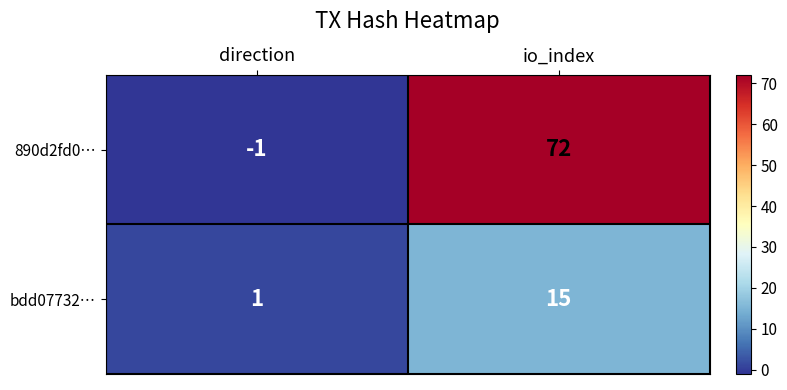

What is the sum of all bdd07732… values?

16